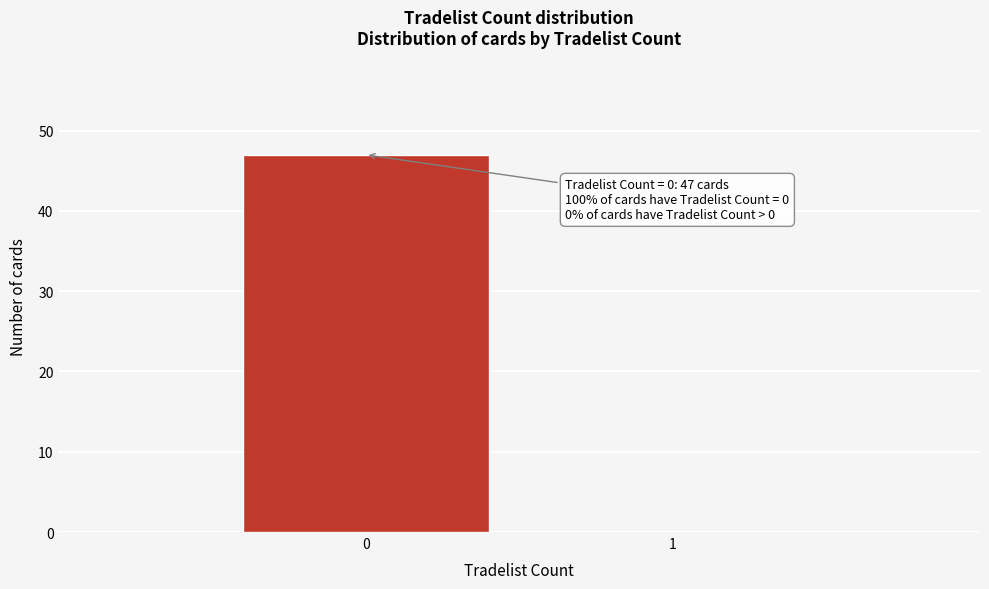

Reading left to right, extract all data points from this chart.

0=47	1=0